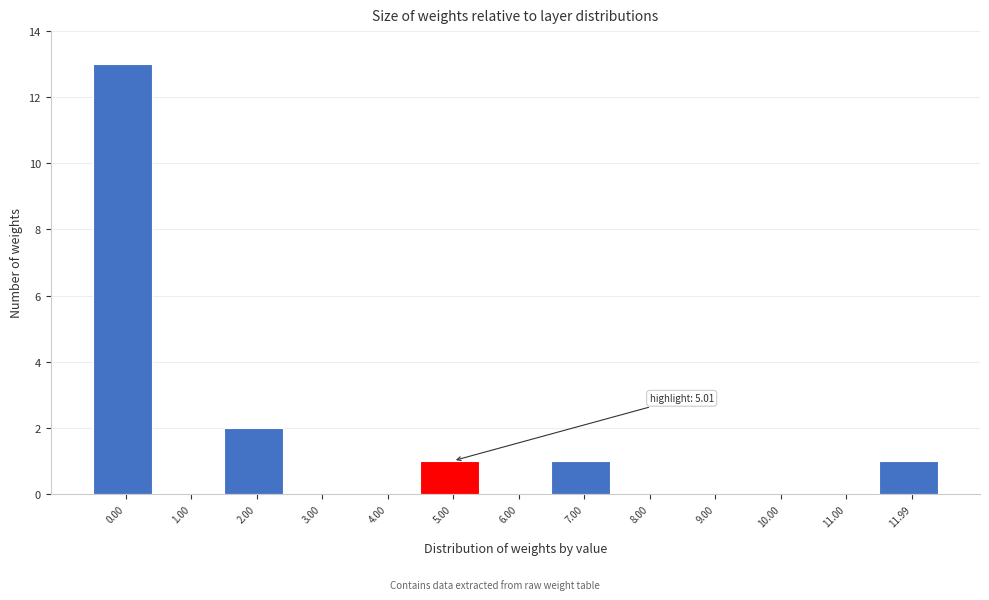

Reading left to right, list all the values displayed in this chart.

0.00=13	1.00=0	2.00=2	3.00=0	4.00=0	5.00=1	6.00=0	7.00=1	8.00=0	9.00=0	10.00=0	11.00=0	11.99=1